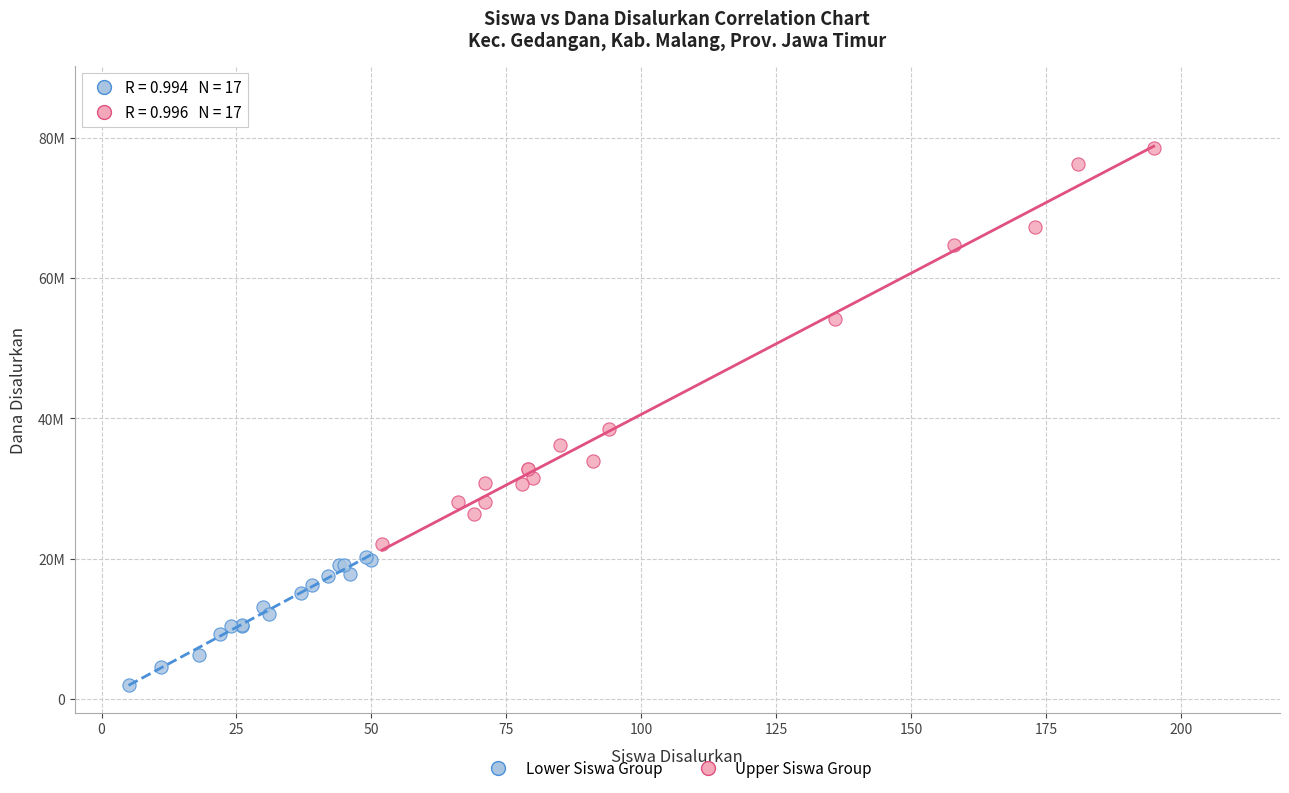

Which series reaches the maximum Y coordinate?

Upper Siswa Group